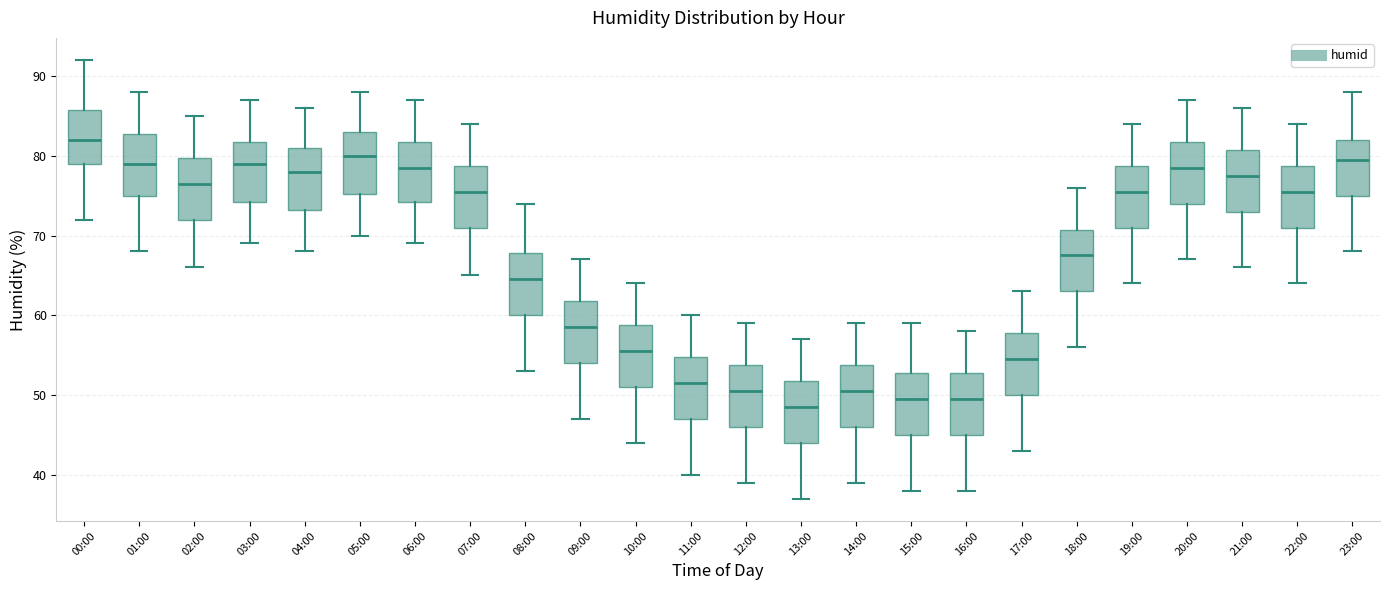

Reading left to right, read every box against the y-axis: the position of its median line, the range the box covers, and the ends of its whiskers. The values are not printed on the chart, so give them approximately, as read against the axis.

00:00: median 82, box 79 to 86, whiskers 72 to 92
01:00: median 79, box 75 to 83, whiskers 68 to 88
02:00: median 77, box 72 to 80, whiskers 66 to 85
03:00: median 79, box 74 to 82, whiskers 69 to 87
04:00: median 78, box 73 to 81, whiskers 68 to 86
05:00: median 80, box 75 to 83, whiskers 70 to 88
06:00: median 79, box 74 to 82, whiskers 69 to 87
07:00: median 76, box 71 to 79, whiskers 65 to 84
08:00: median 65, box 60 to 68, whiskers 53 to 74
09:00: median 59, box 54 to 62, whiskers 47 to 67
10:00: median 56, box 51 to 59, whiskers 44 to 64
11:00: median 52, box 47 to 55, whiskers 40 to 60
12:00: median 51, box 46 to 54, whiskers 39 to 59
13:00: median 49, box 44 to 52, whiskers 37 to 57
14:00: median 51, box 46 to 54, whiskers 39 to 59
15:00: median 50, box 45 to 53, whiskers 38 to 59
16:00: median 50, box 45 to 53, whiskers 38 to 58
17:00: median 55, box 50 to 58, whiskers 43 to 63
18:00: median 68, box 63 to 71, whiskers 56 to 76
19:00: median 76, box 71 to 79, whiskers 64 to 84
20:00: median 79, box 74 to 82, whiskers 67 to 87
21:00: median 78, box 73 to 81, whiskers 66 to 86
22:00: median 76, box 71 to 79, whiskers 64 to 84
23:00: median 80, box 75 to 82, whiskers 68 to 88